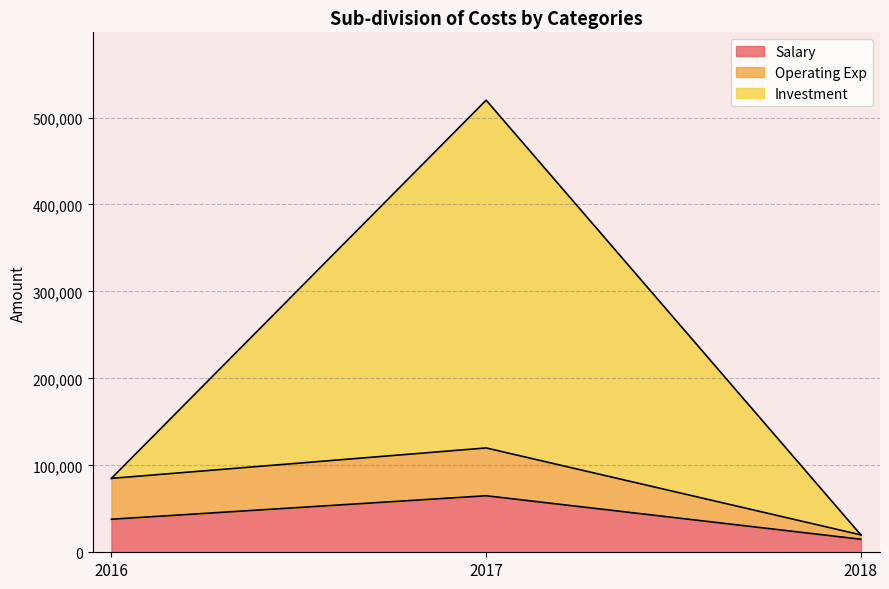

Which series has the largest range (max minus min)?

Investment